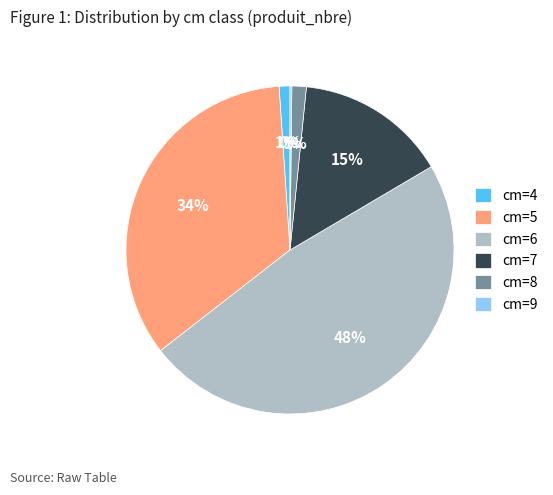

Between cm=6 and cm=5, which is larger?

cm=6